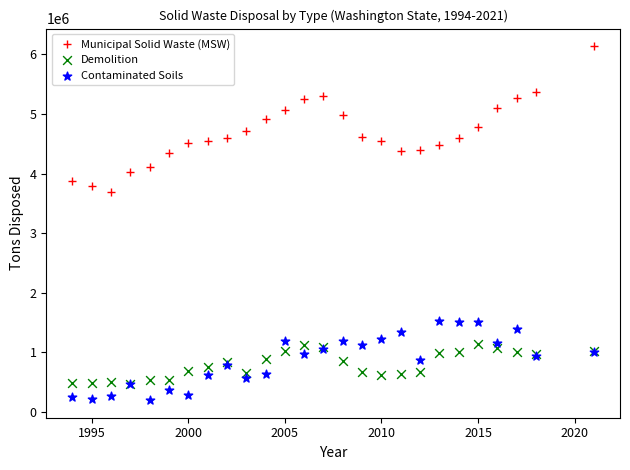

Across all series, what Y value is closest to 3167135?

3690981.3